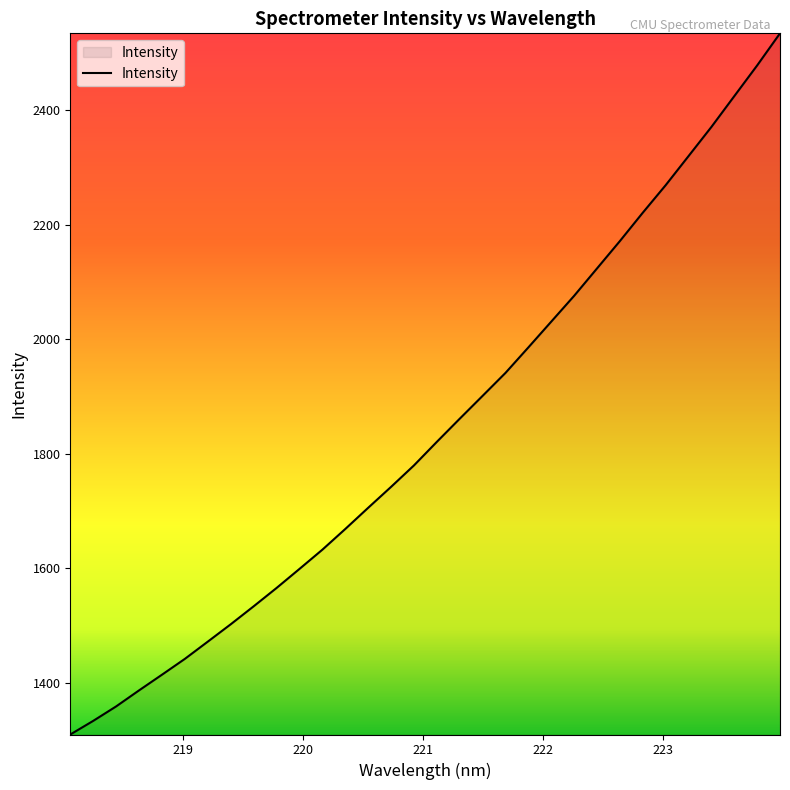

What is the minimum value shown in the chart?

1309.9